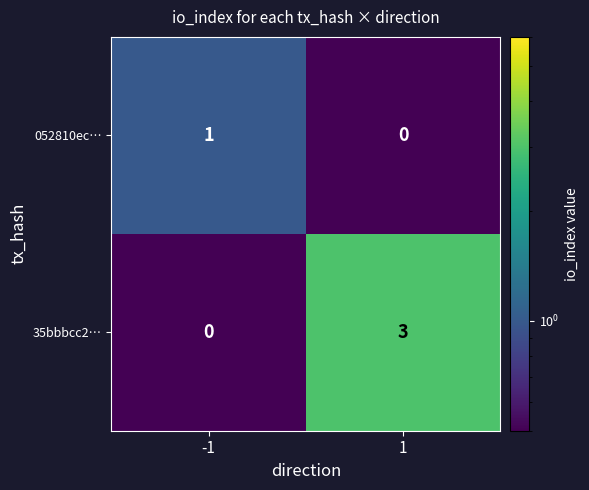

At which category is the sum across all series the highest?

1